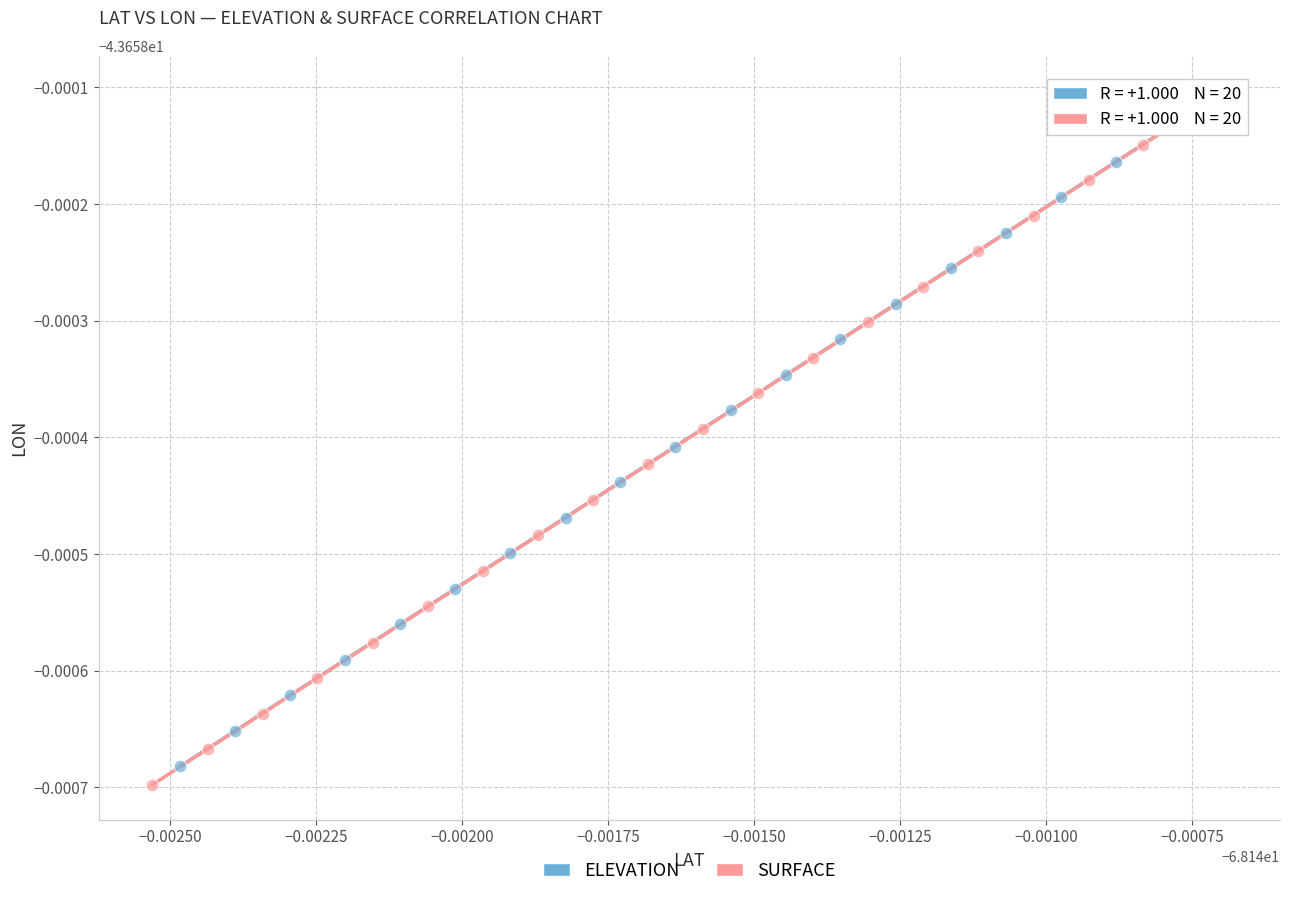

Which series contains the highest Y value?

ELEVATION